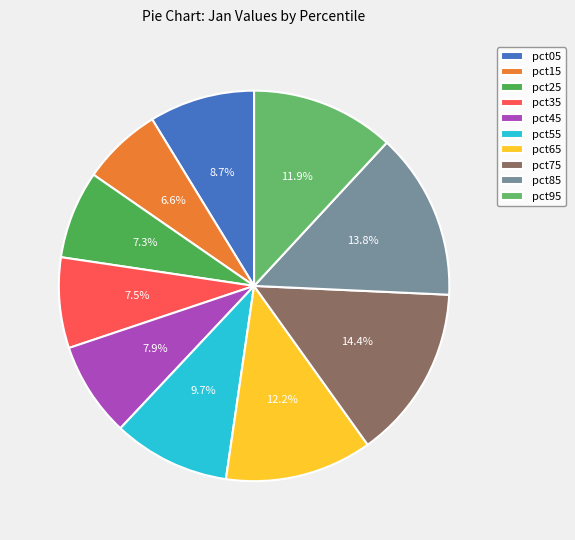

How many slices are in this pie chart?

10